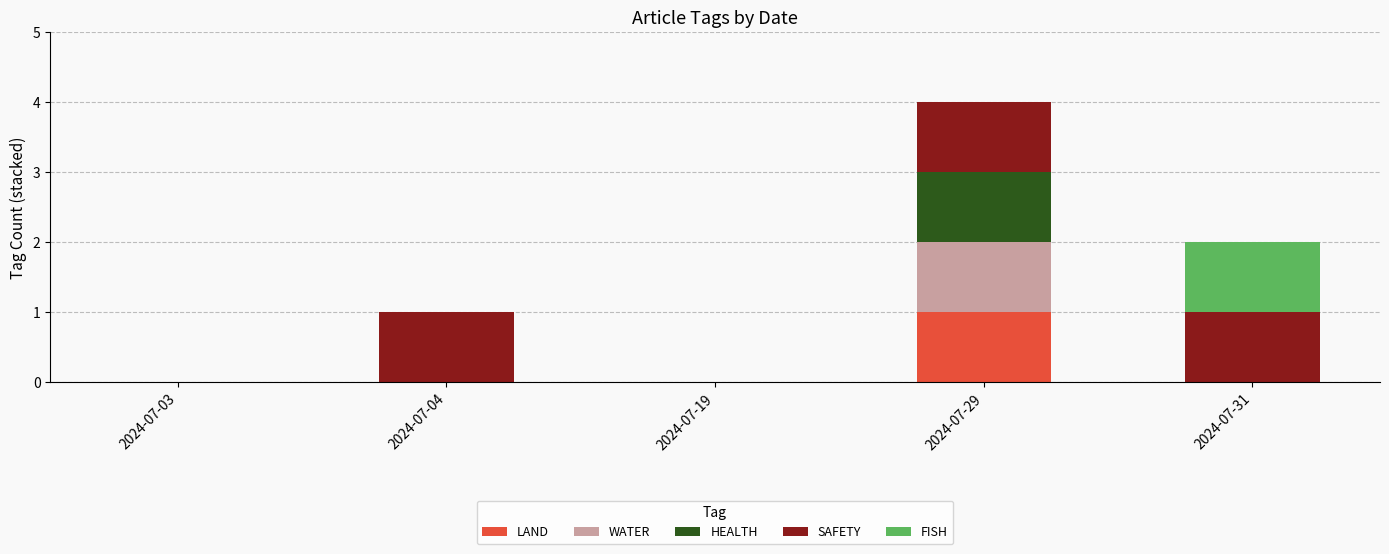

At which category is the sum across all series the highest?

2024-07-29